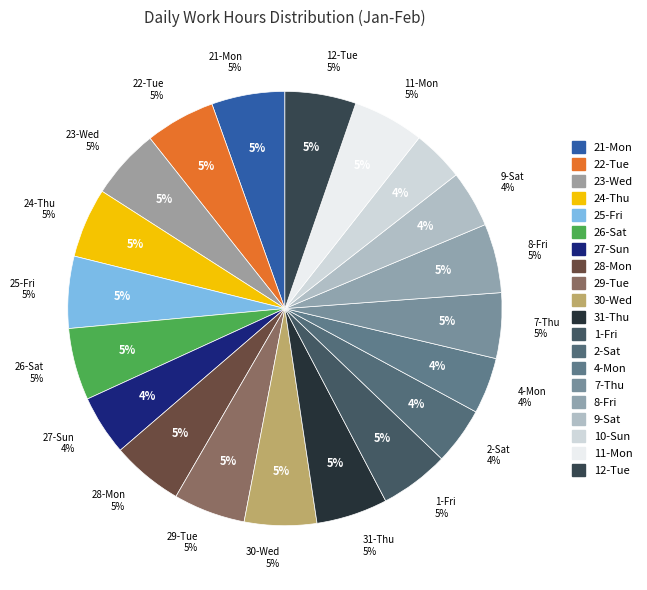

Is it true that 31-Thu is 5% of the pie?

True